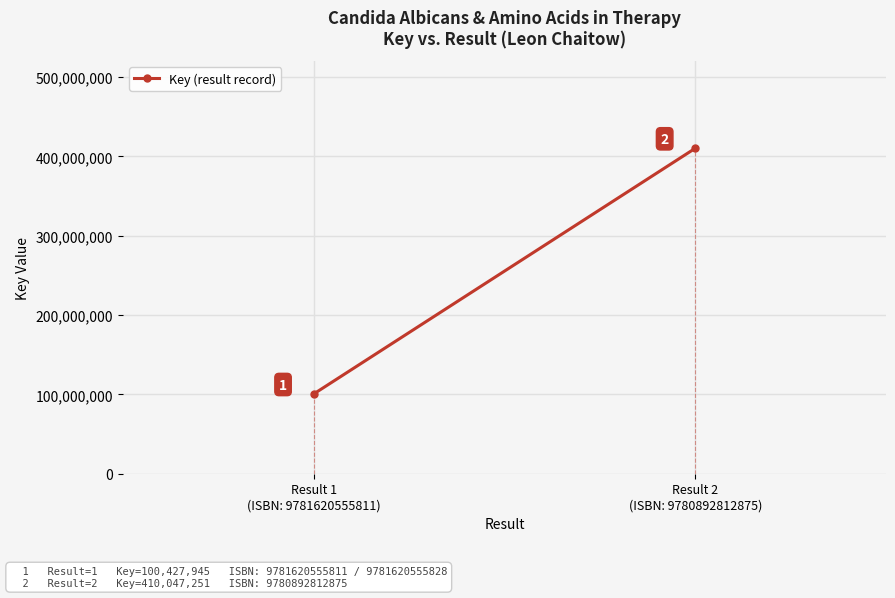

Count the values in the range 100427945 to 410047251.

2